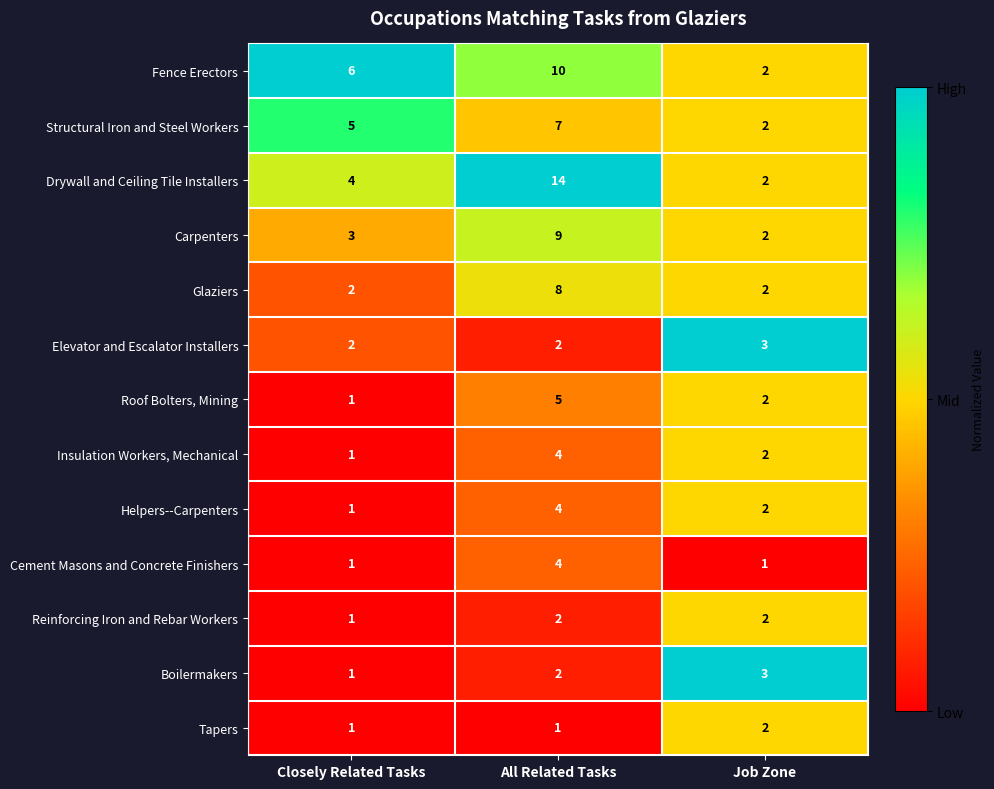

Is the value of Helpers--Carpenters at Job Zone greater than the value of Carpenters at All Related Tasks?

No